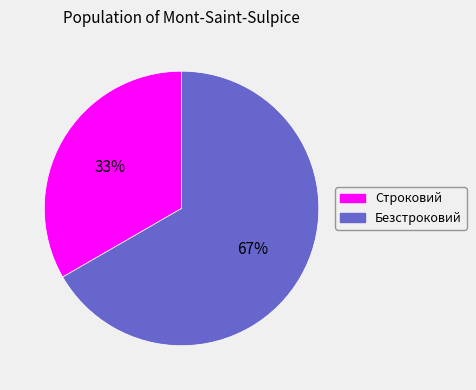

Which category has the biggest portion of the pie?

Безстроковий